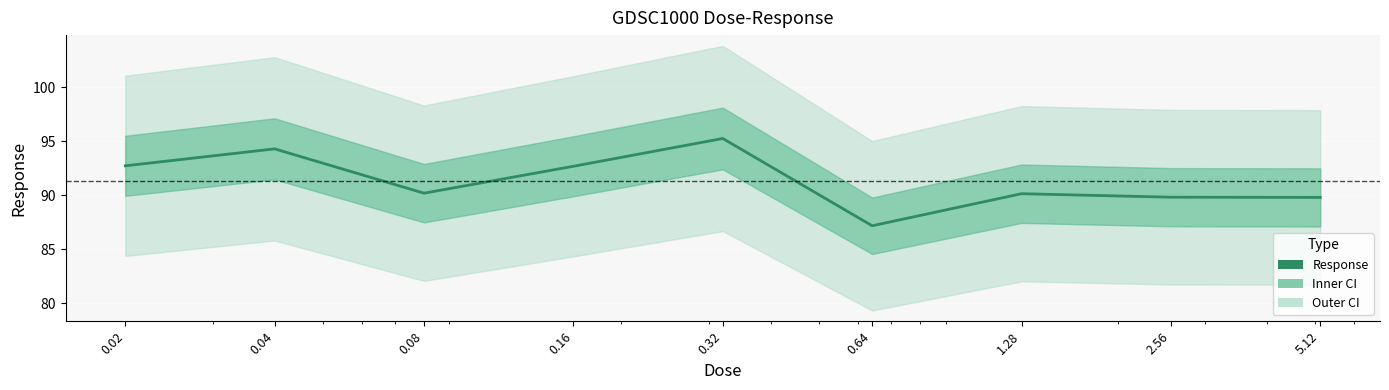

Where is the first local maximum?

0.04